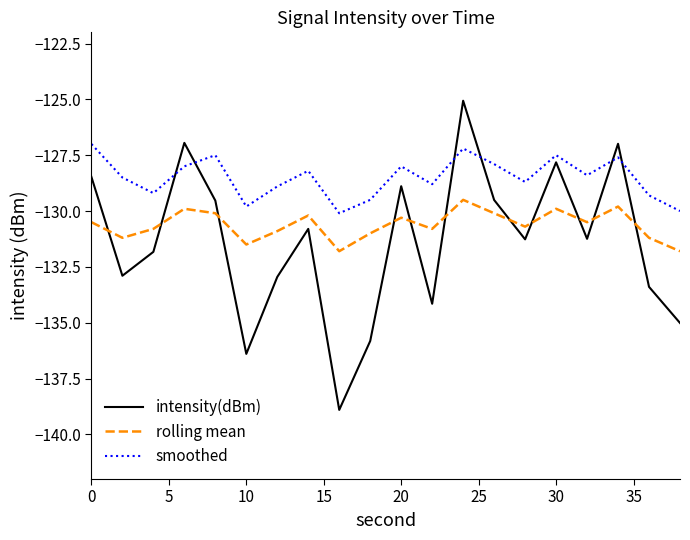

In smoothed, how many points are lower than both neighbors (excluding endpoints)?

6